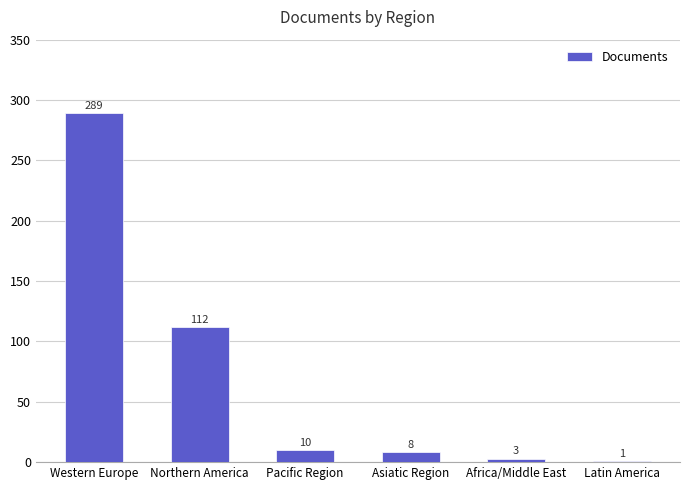

Reading right to left, what are all the values shown in this chart?

1	3	8	10	112	289